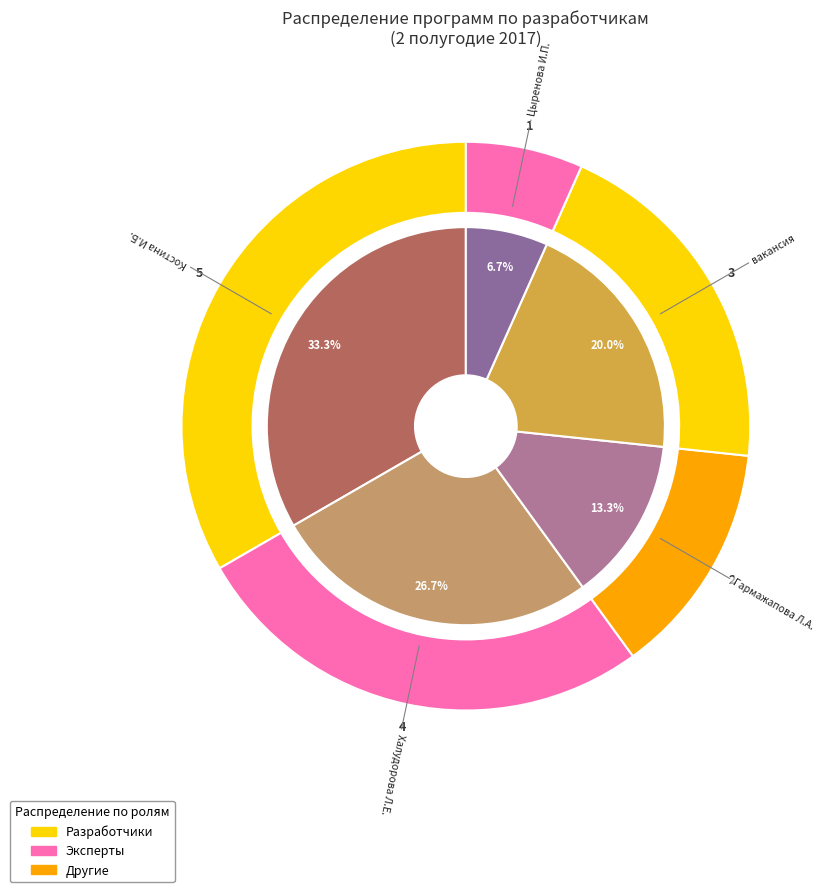

What is the change in value from Халудорова Л.Е. to Цыренова И.П.?

-3